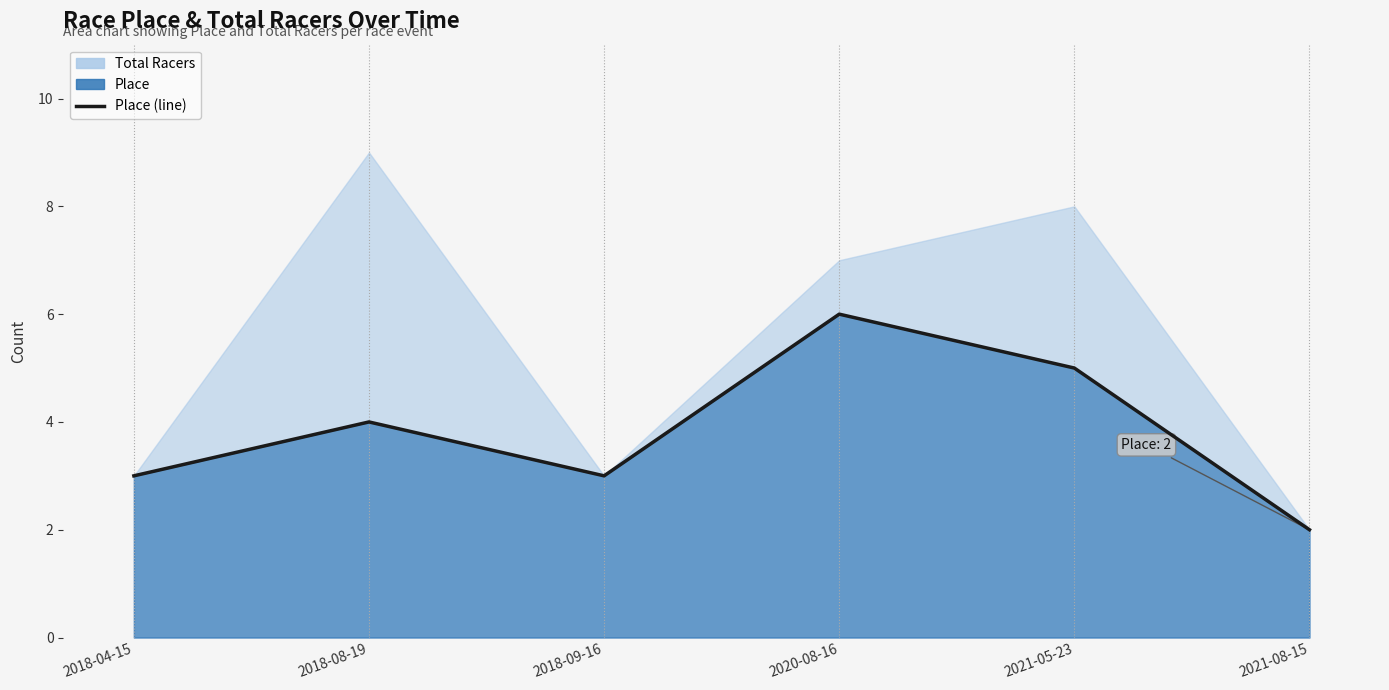

Does the chart display data point markers on the line(s)?

No